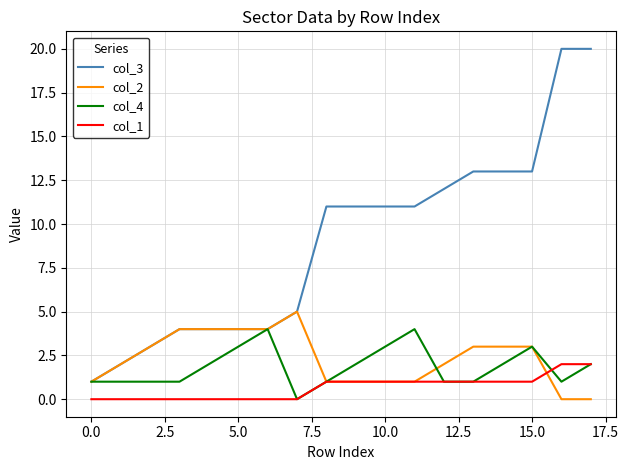

Rank the series by their maximum value, from lowest to highest.

col_1, col_4, col_2, col_3